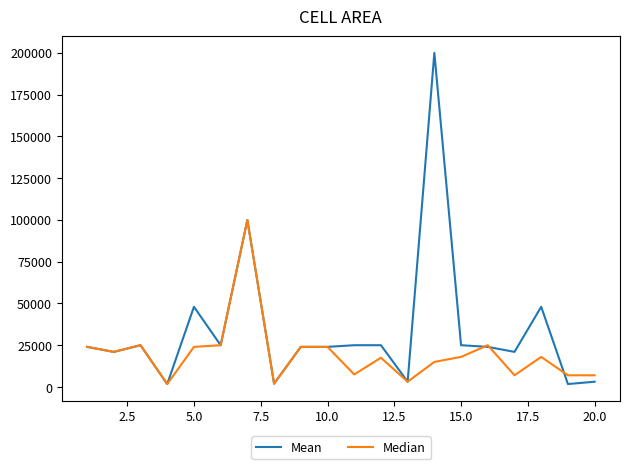

Which series has the largest range (max minus min)?

Mean